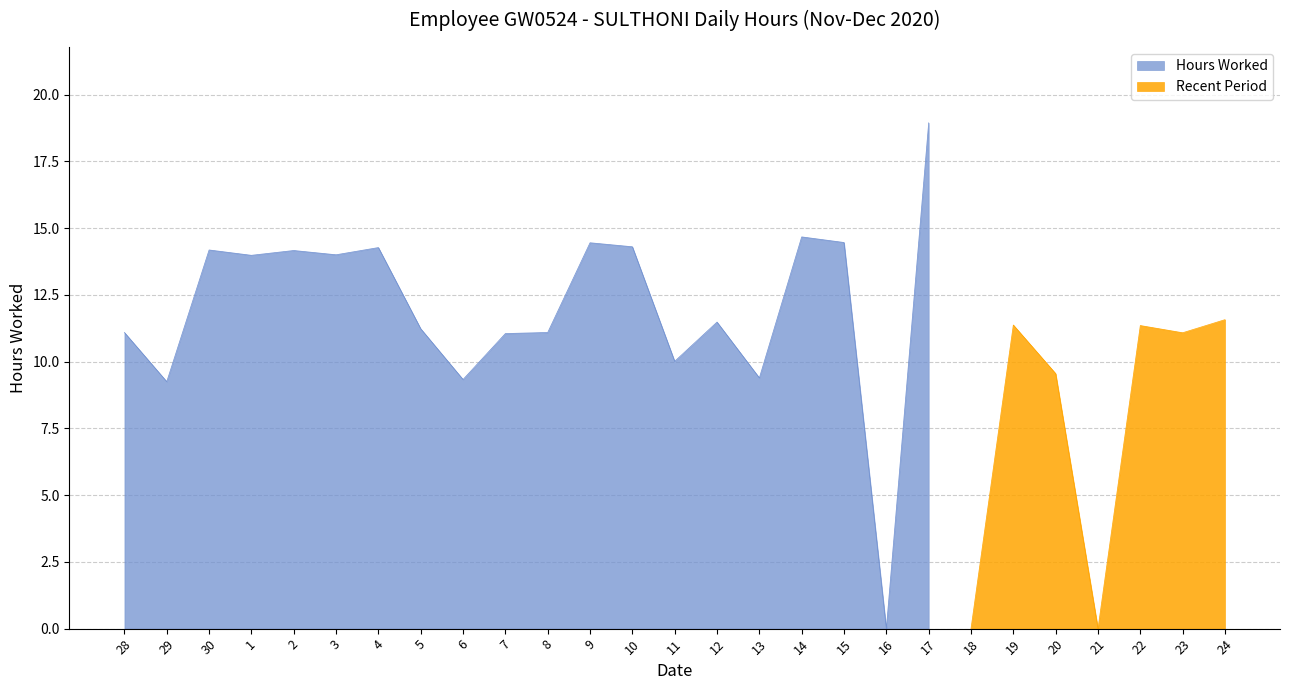

Where is the first local minimum?

29